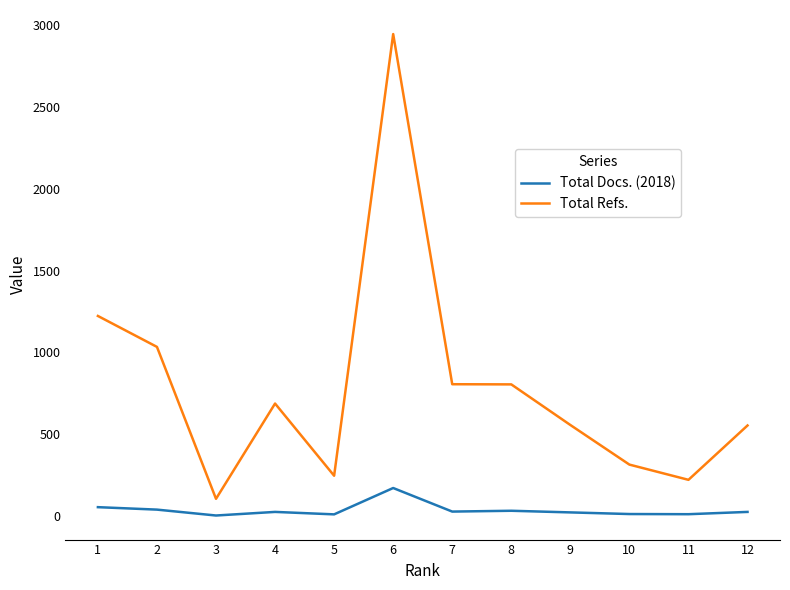

Which series changed the most between 7 and 10?

Total Refs.